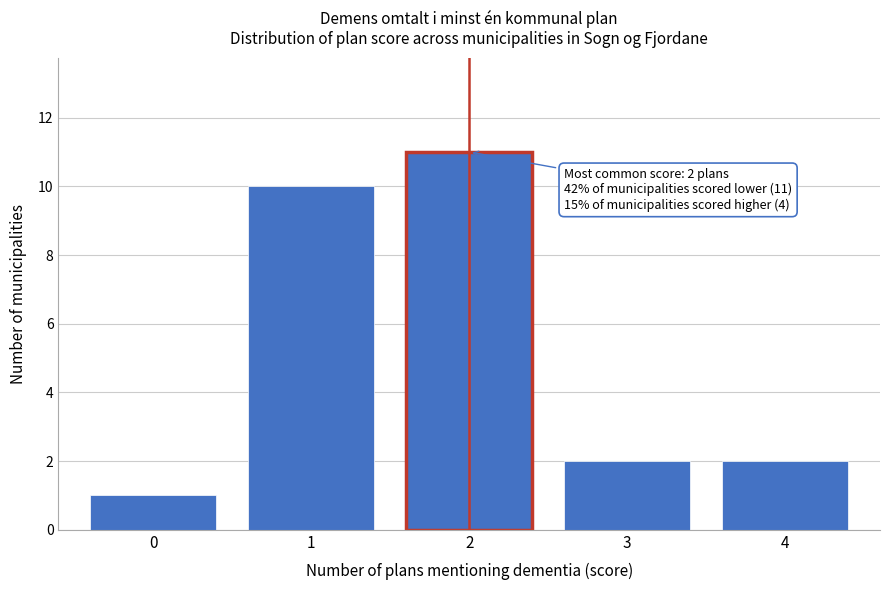

Reading left to right, what are all the values shown in this chart?

0=1	1=10	2=11	3=2	4=2